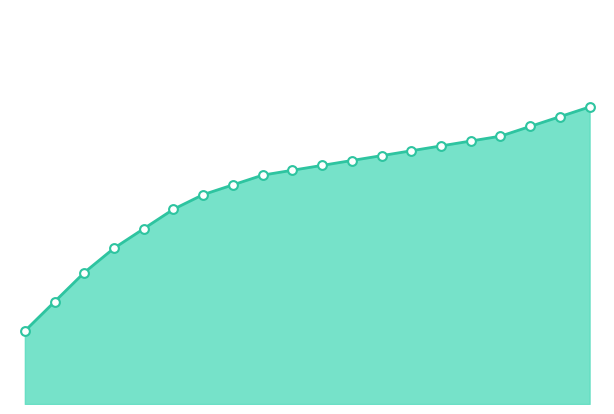

How many lines are shown in the chart?

1